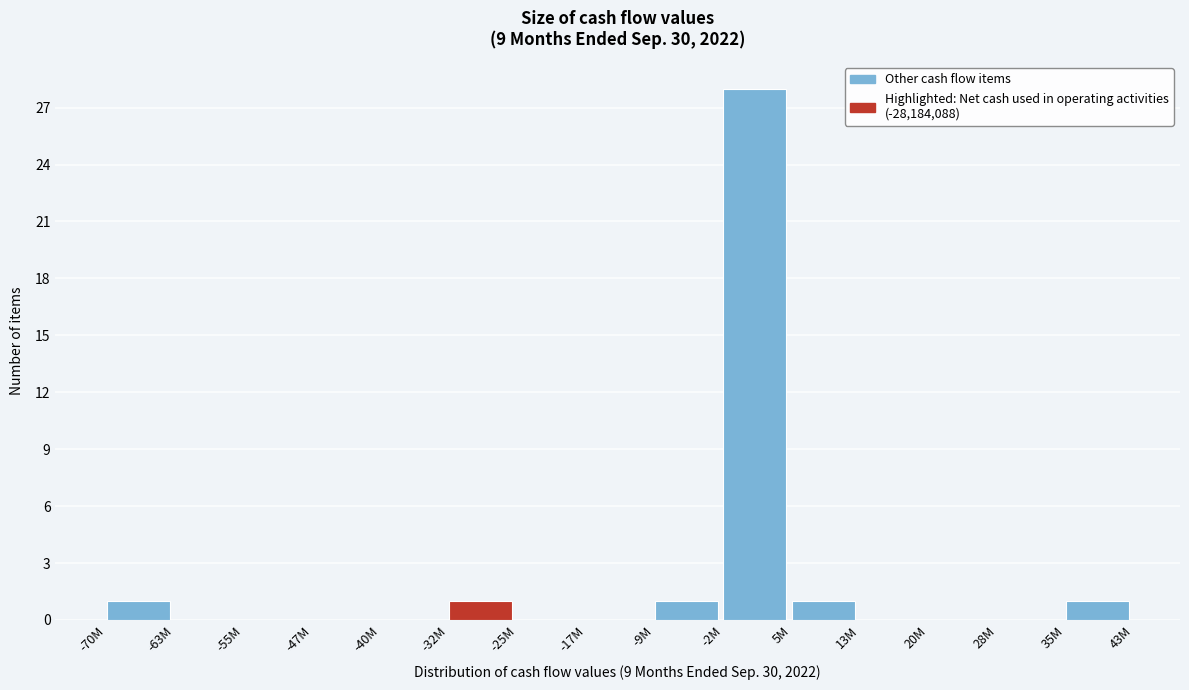

Reading right to left, extract all data points from this chart.

35M=1	28M=0	20M=0	13M=0	5M=1	-2M=28	-9M=1	-17M=0	-25M=0	-32M=1	-40M=0	-47M=0	-55M=0	-63M=0	-70M=1